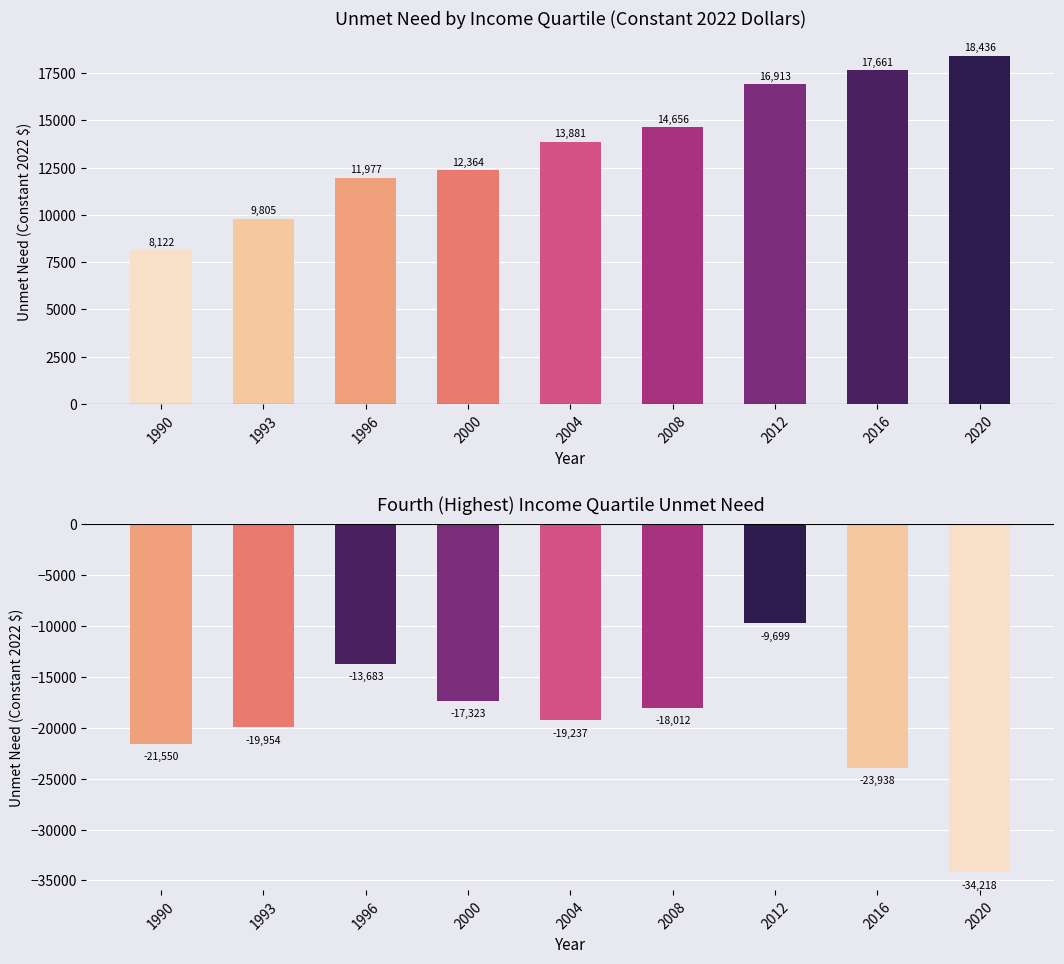

Rank the series by their average value, from lowest to highest.

Fourth (Highest) Income Quartile, First (Lowest) Income Quartile